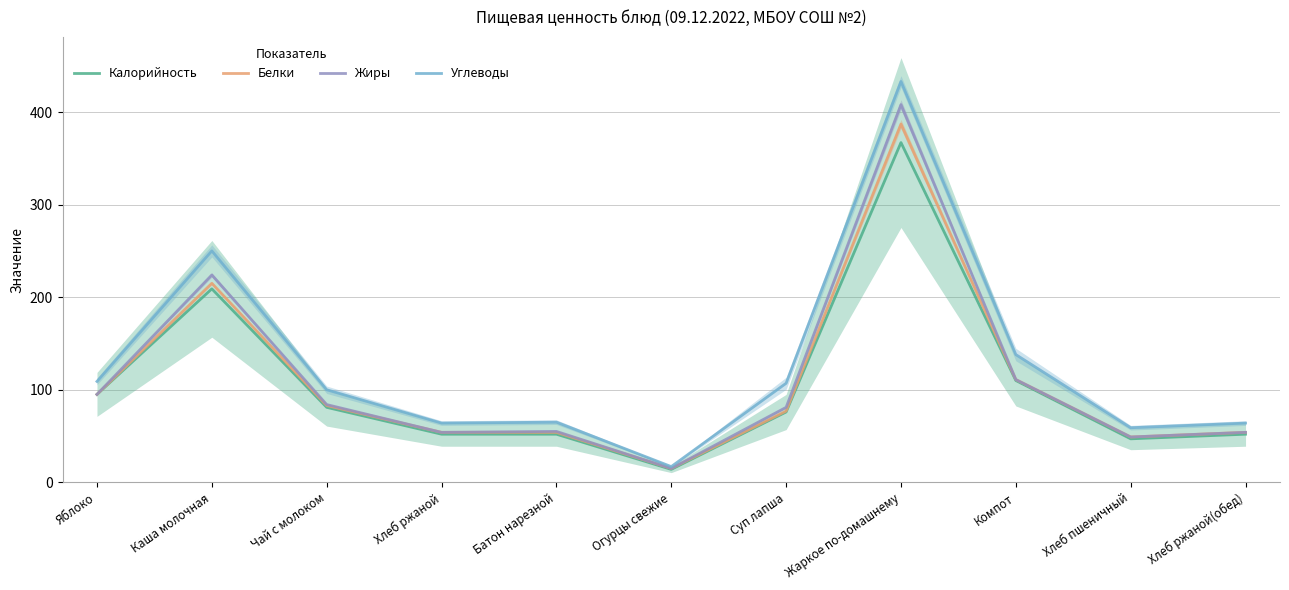

Reading left to right, list all the values displayed in this chart.

Калорийность: 95	209	81	52	52	14	76	367	110	47	52
Белки: 95	215	83	54	54	15	77	387	111	49	54
Жиры: 95	224	84	54	55	15	81	408	111	49	54
Углеводы: 109	250	100	64	65	17	107	433	138	59	64